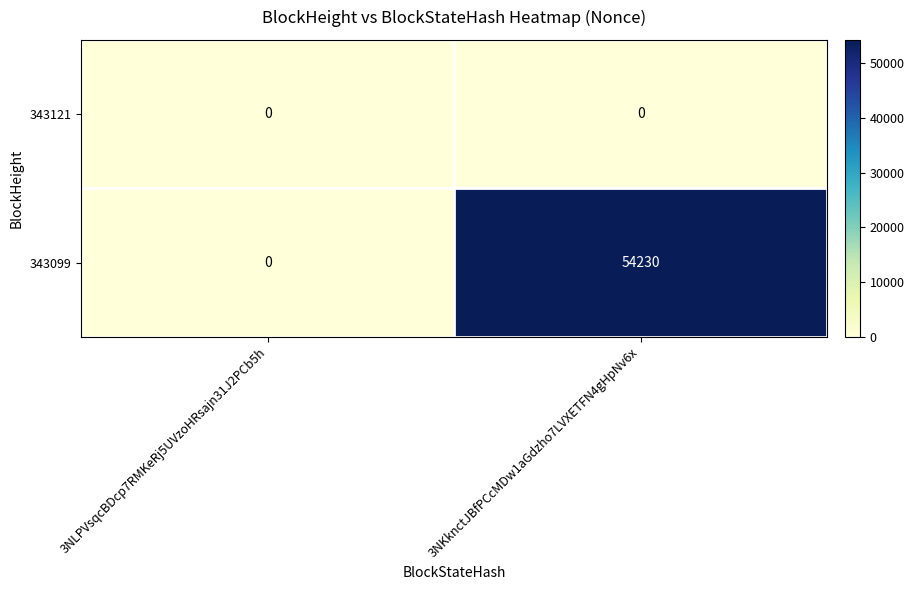

Reading left to right, list all the values displayed in this chart.

343121: 0	0
343099: 0	54230